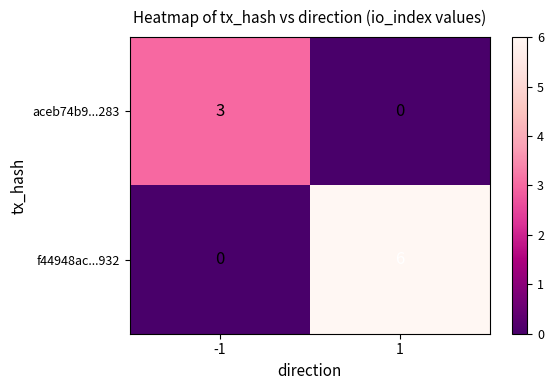

Rank the series at 1 from lowest to highest value.

aceb74b9...283, f44948ac...932